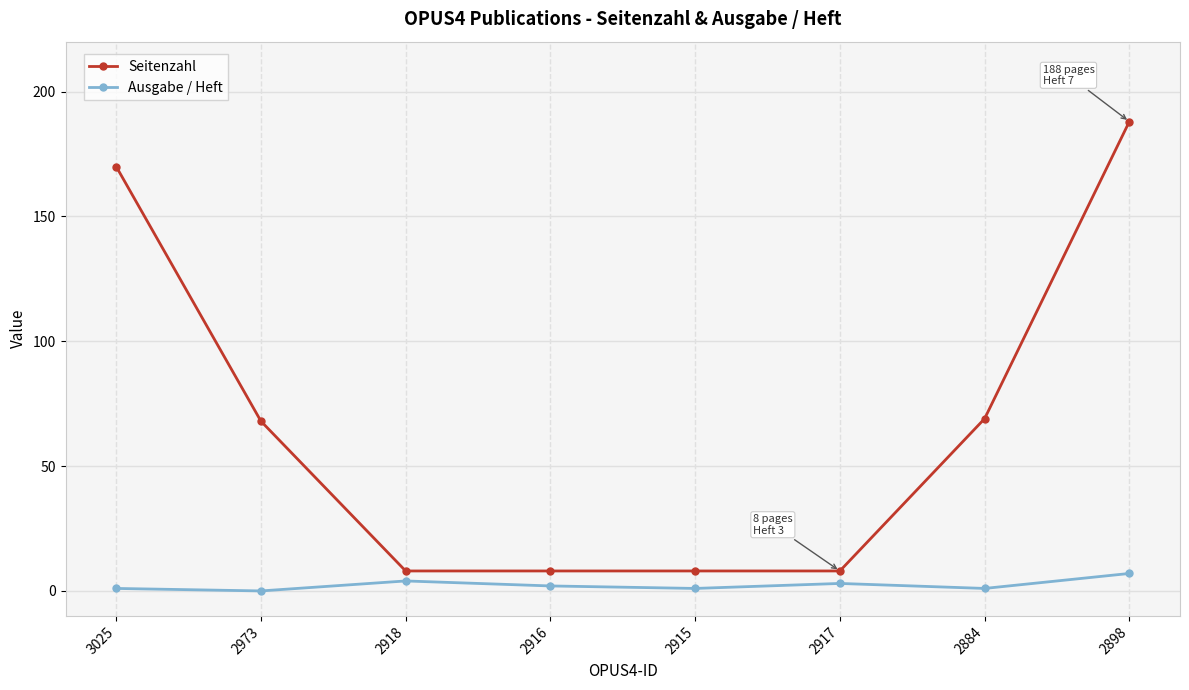

Which series has the largest range (max minus min)?

Seitenzahl